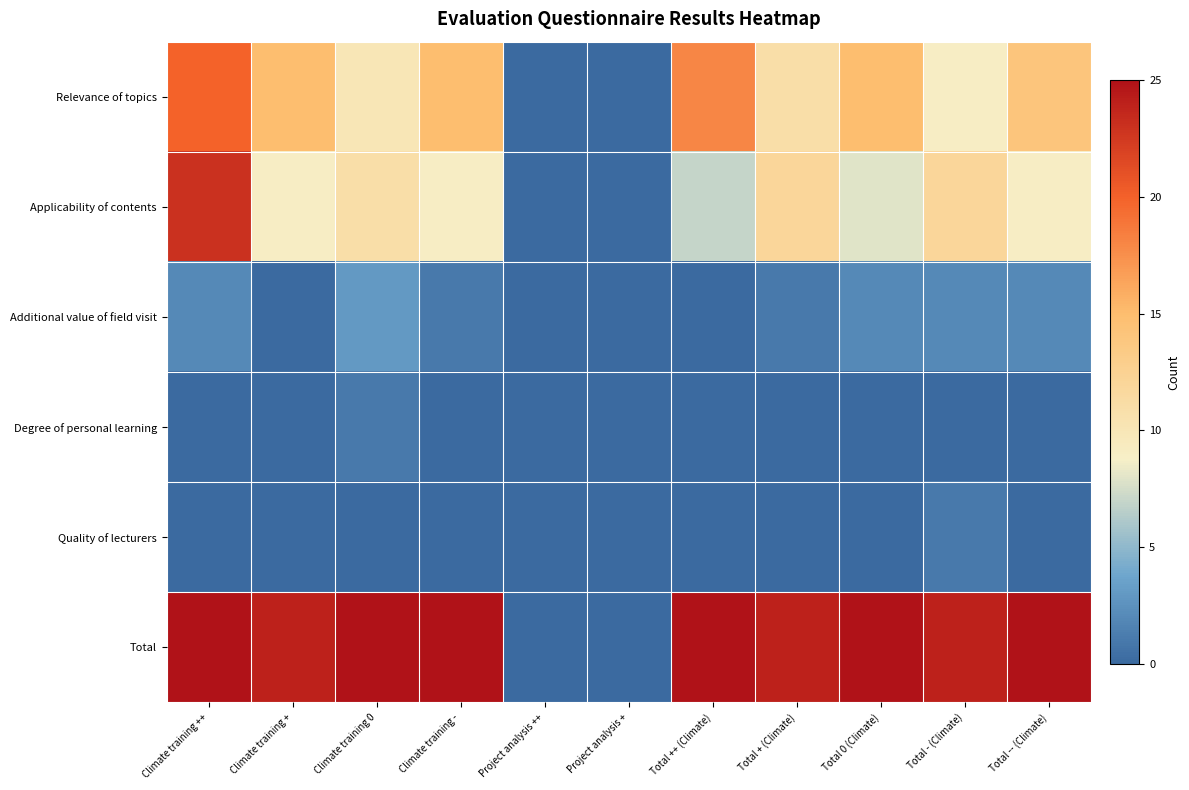

How many data points does each series have?

11